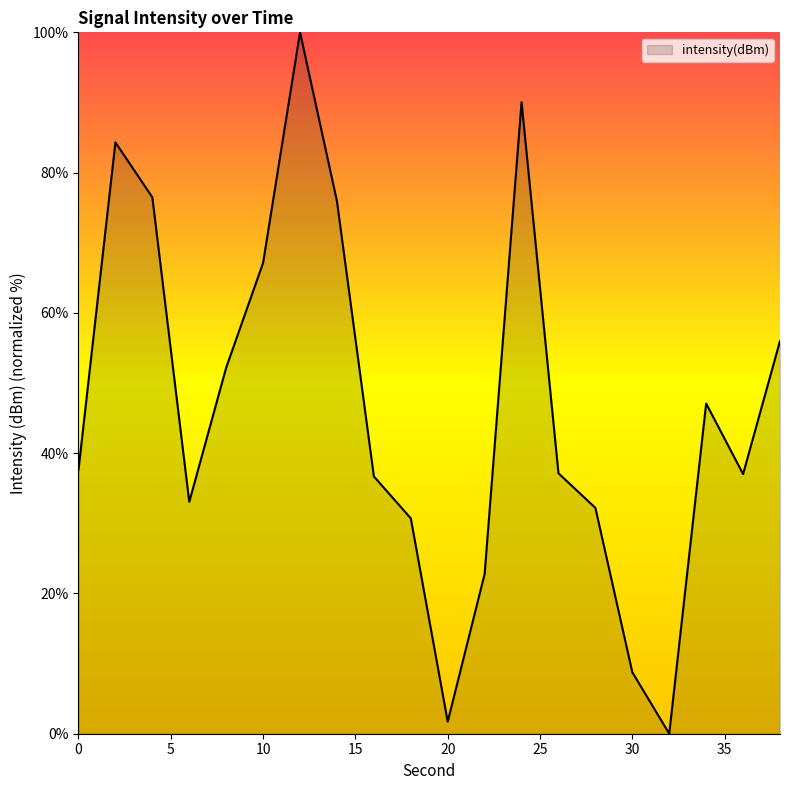

What is the greatest value displayed?

100.0